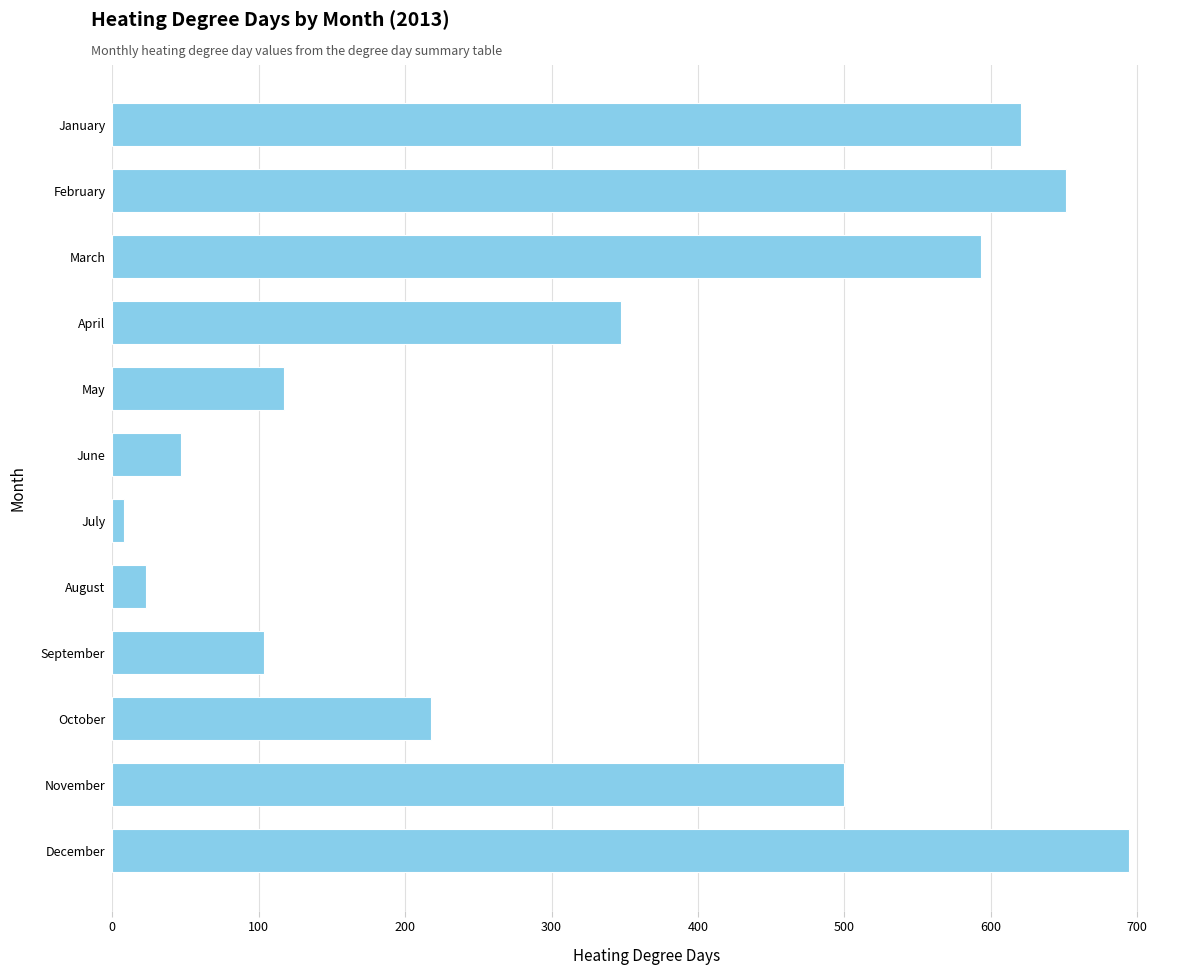

How many bars are there in total?

12